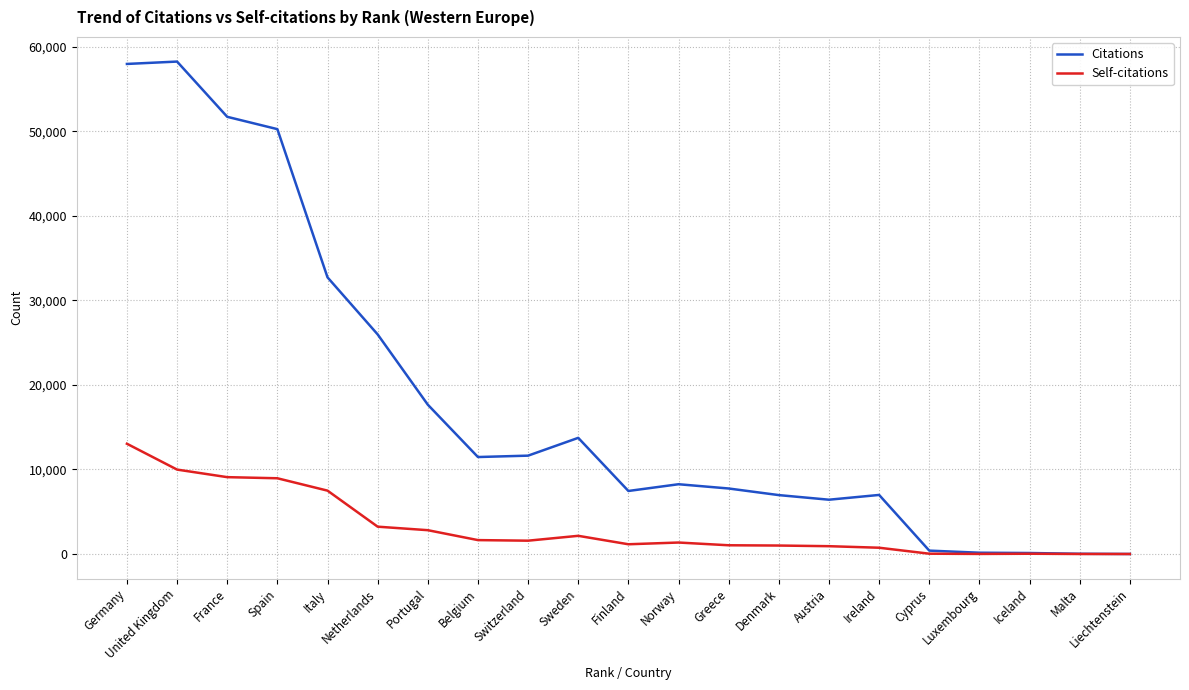

What value does the Self-citations series have at Portugal?

2817